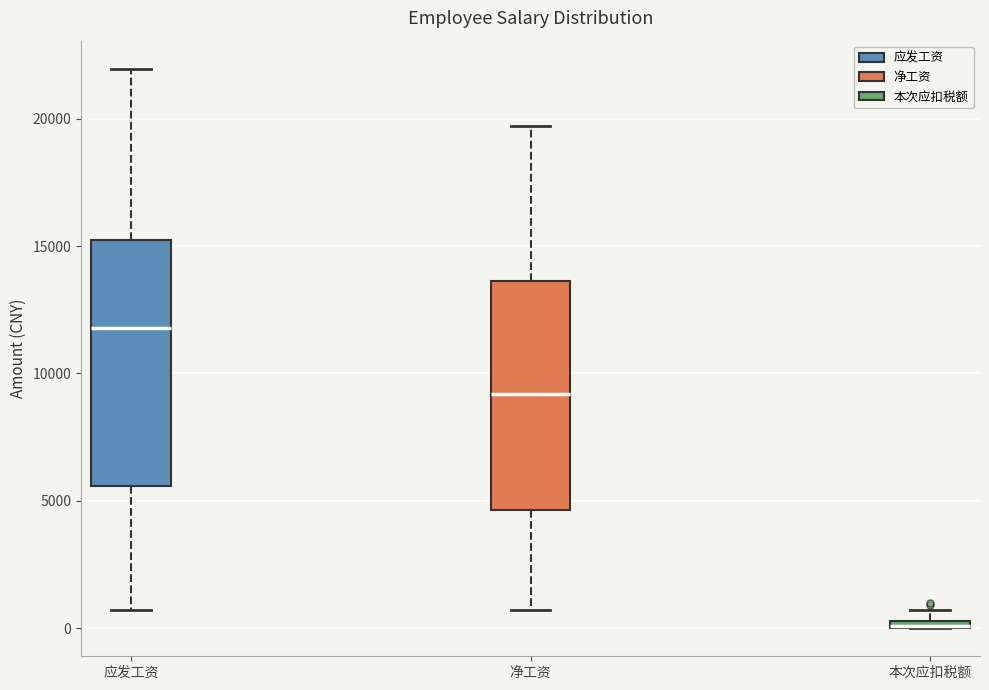

Where is the upper edge of the box for 本次应扣税额 on the y-axis? The values are not printed on the chart, so give them approximately, as read against the axis.

500